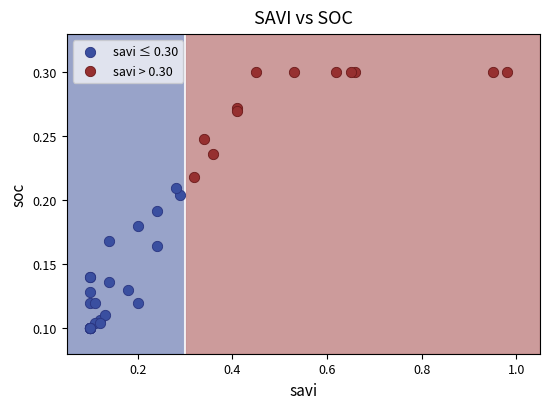

Which series has the widest spread of Y values?

savi ≤ 0.30